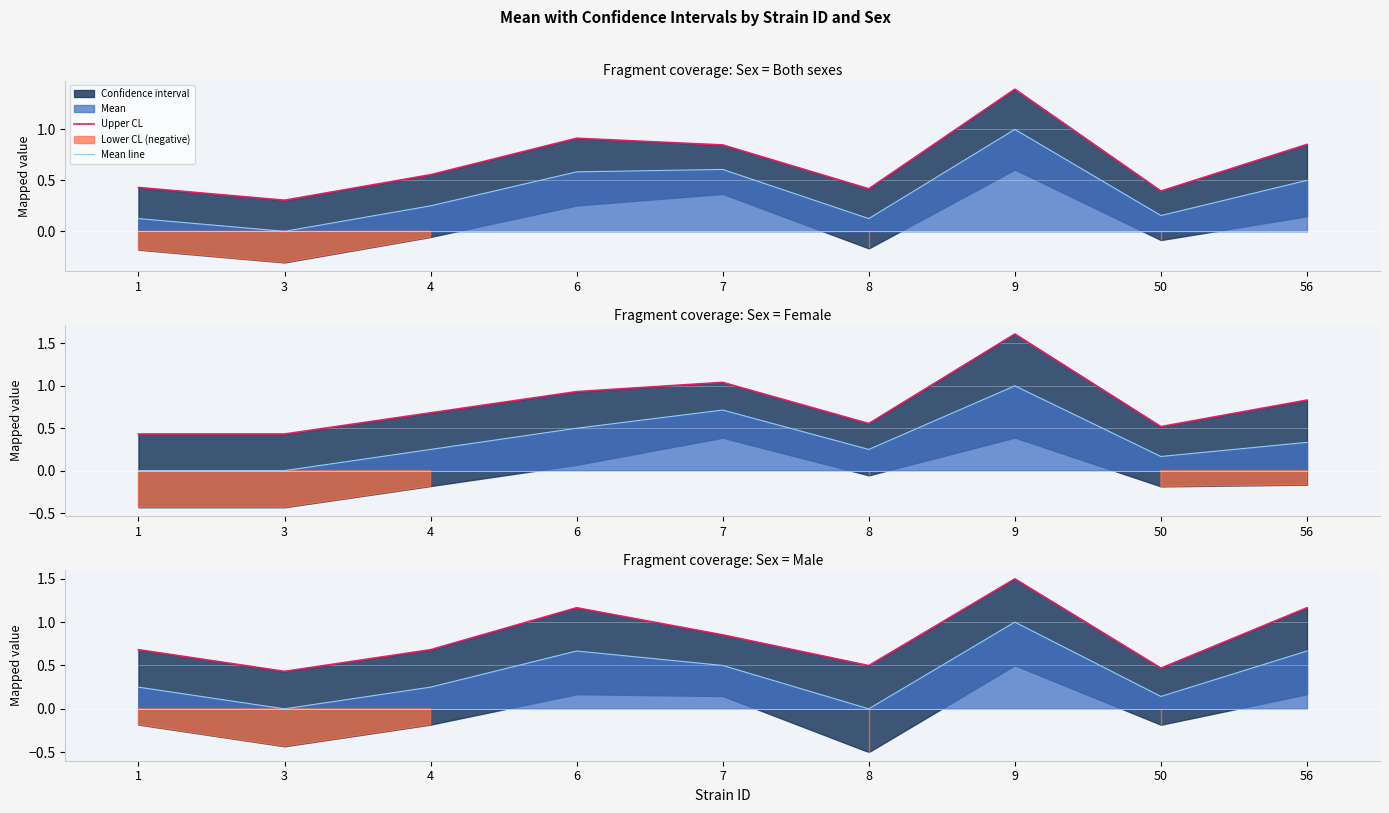

Rank the series by their maximum value, from highest to lowest.

Upper CL, Mean line